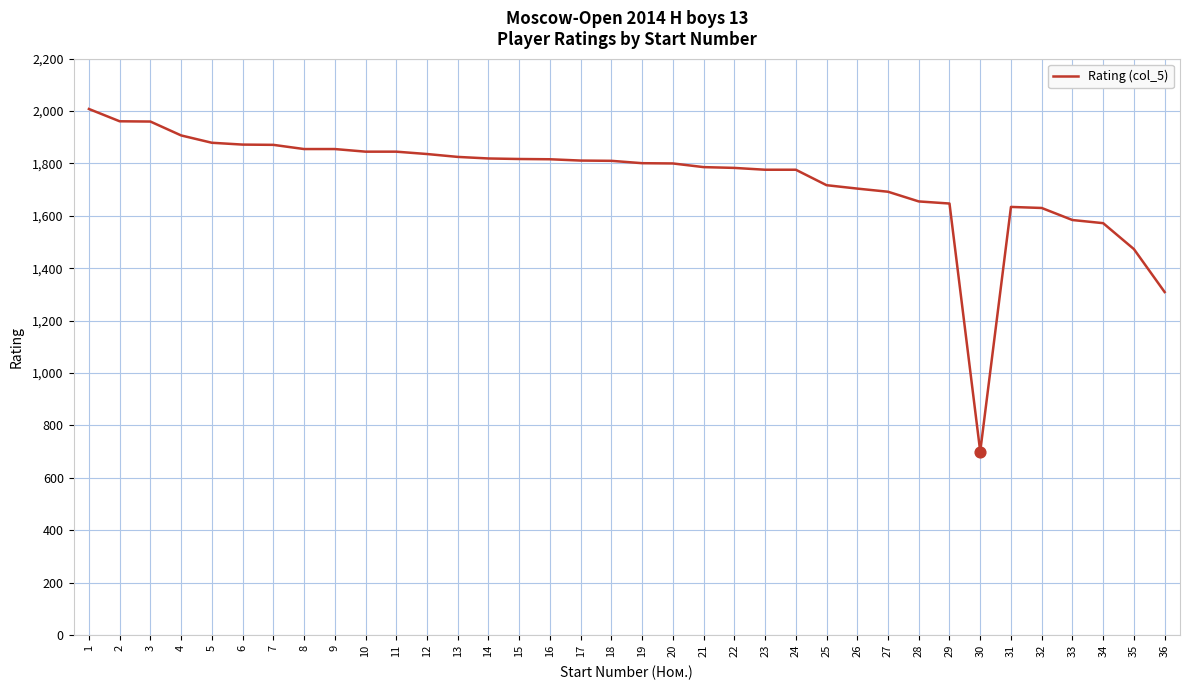

What is the change in value from 7 to 17?

-60